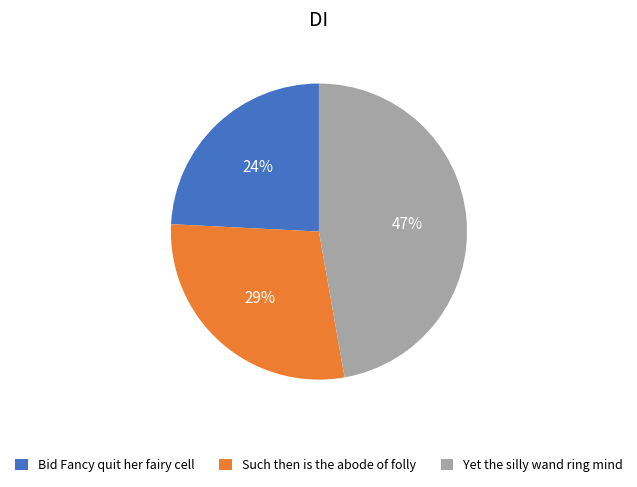

To the nearest percent, what percentage of the pie is Yet the silly wand ring mind?

47%